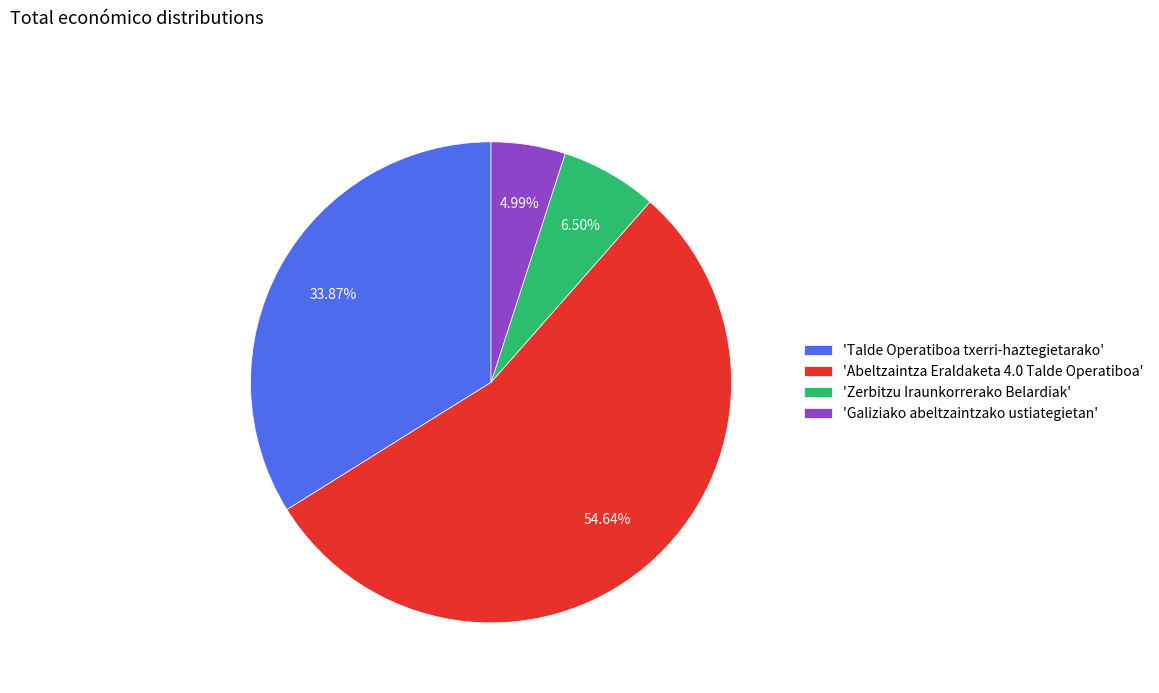

Is there any slice that represents more than half of the pie?

Yes